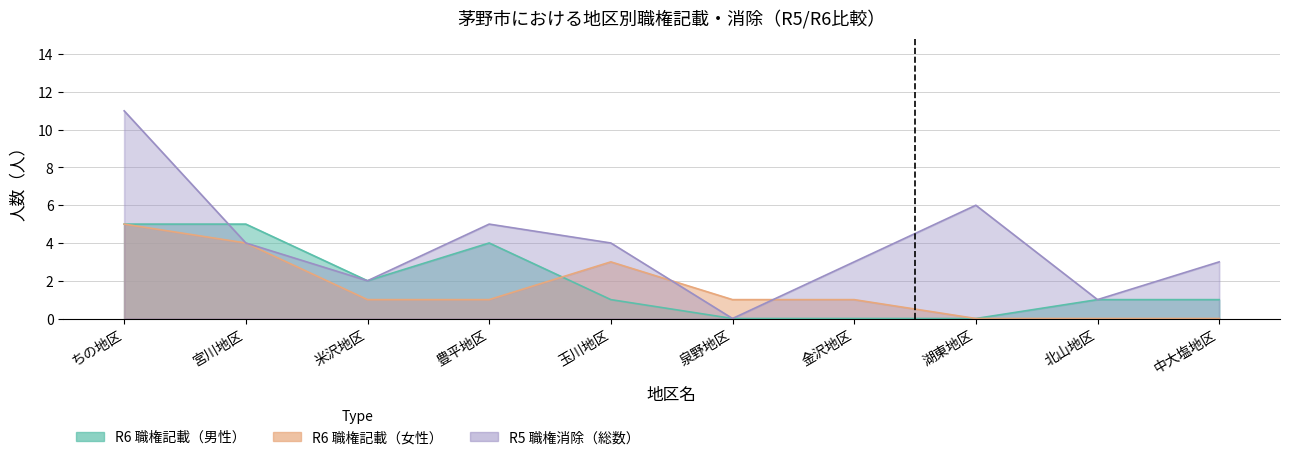

At 北山地区, list the series in order from largest to smallest.

R6 職権記載（男性）, R5 職権消除（総数）, R6 職権記載（女性）